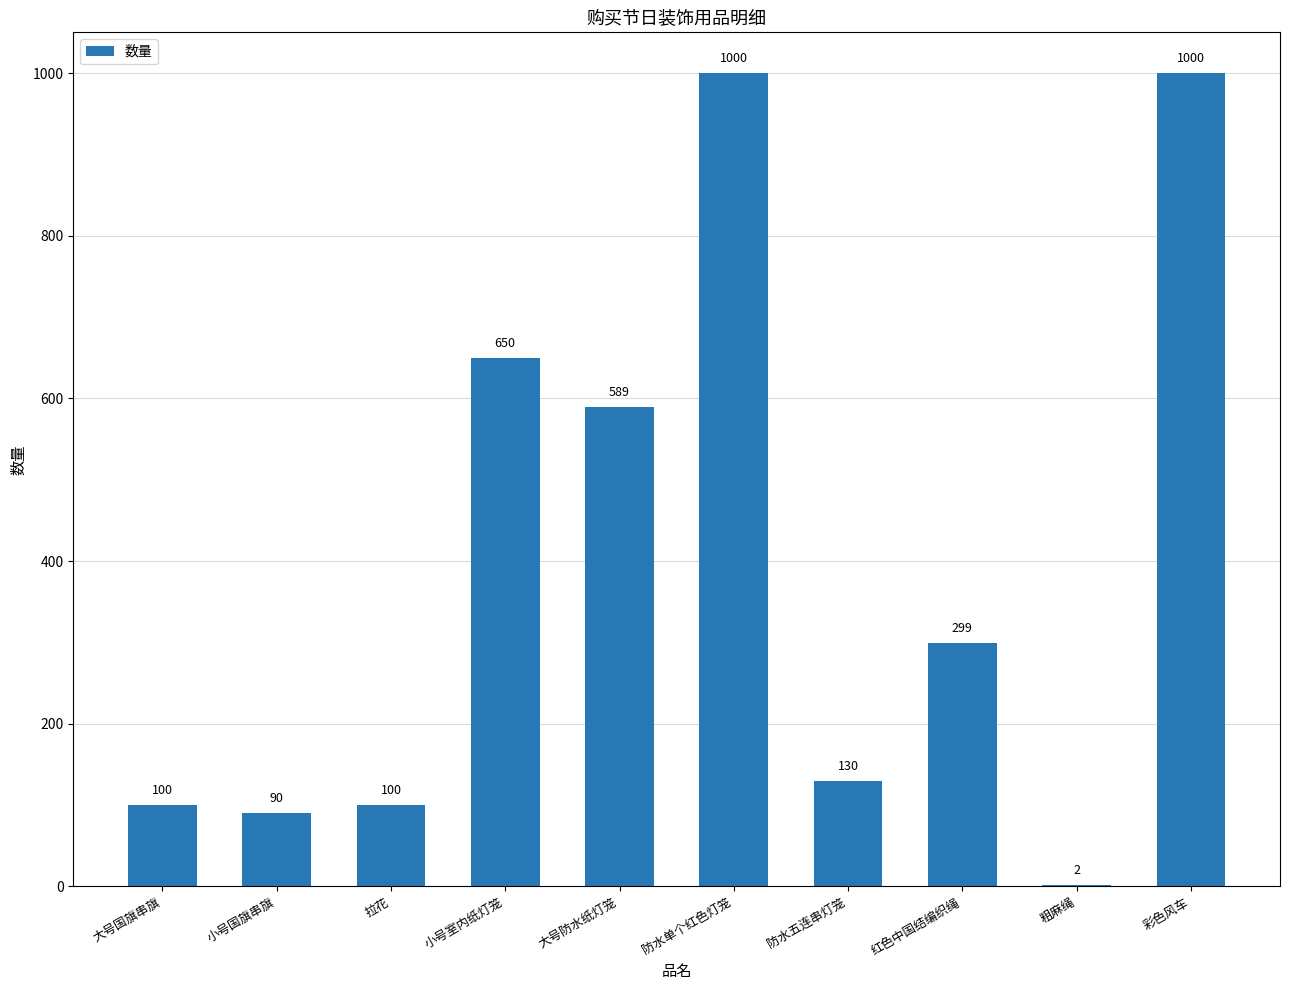

The chart shows a value of 123 at 小号国旗串旗. True or false?

False